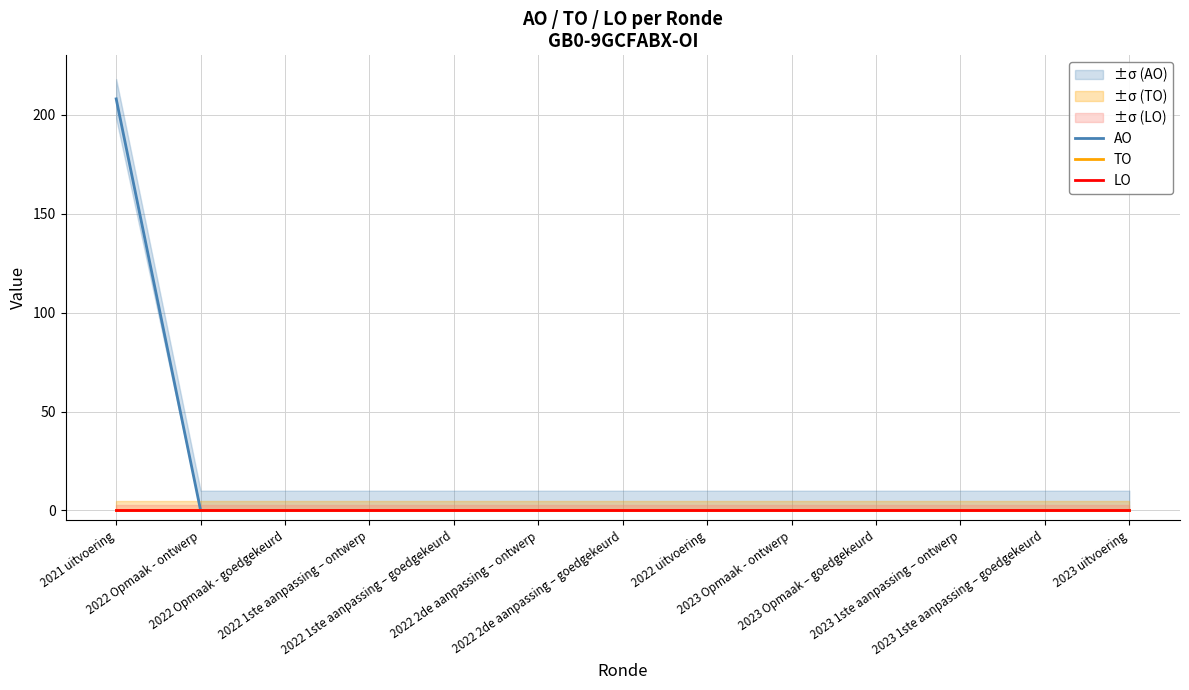

Reading left to right, what are all the values shown in this chart?

AO: 208	0	0	0	0	0	0	0	0	0	0	0	0
TO: 0	0	0	0	0	0	0	0	0	0	0	0	0
LO: 0	0	0	0	0	0	0	0	0	0	0	0	0